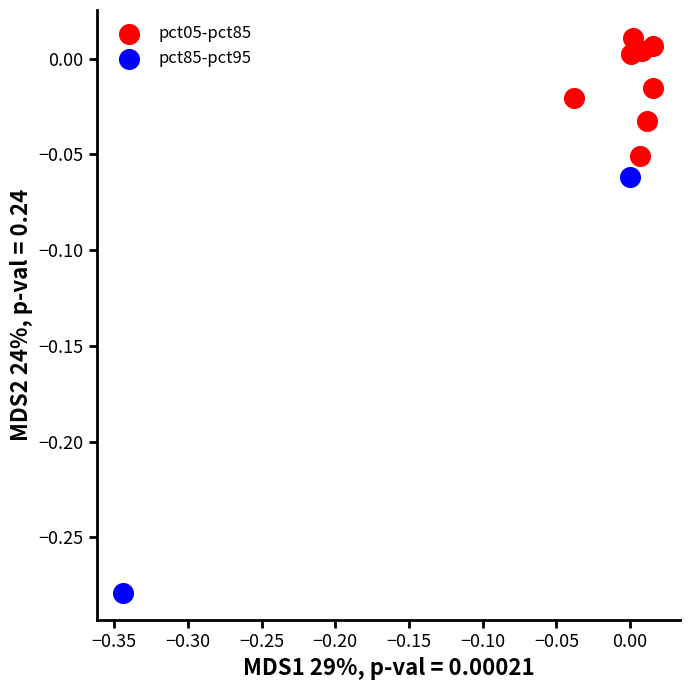

What are all the series names shown in the legend?

pct05-pct85, pct85-pct95